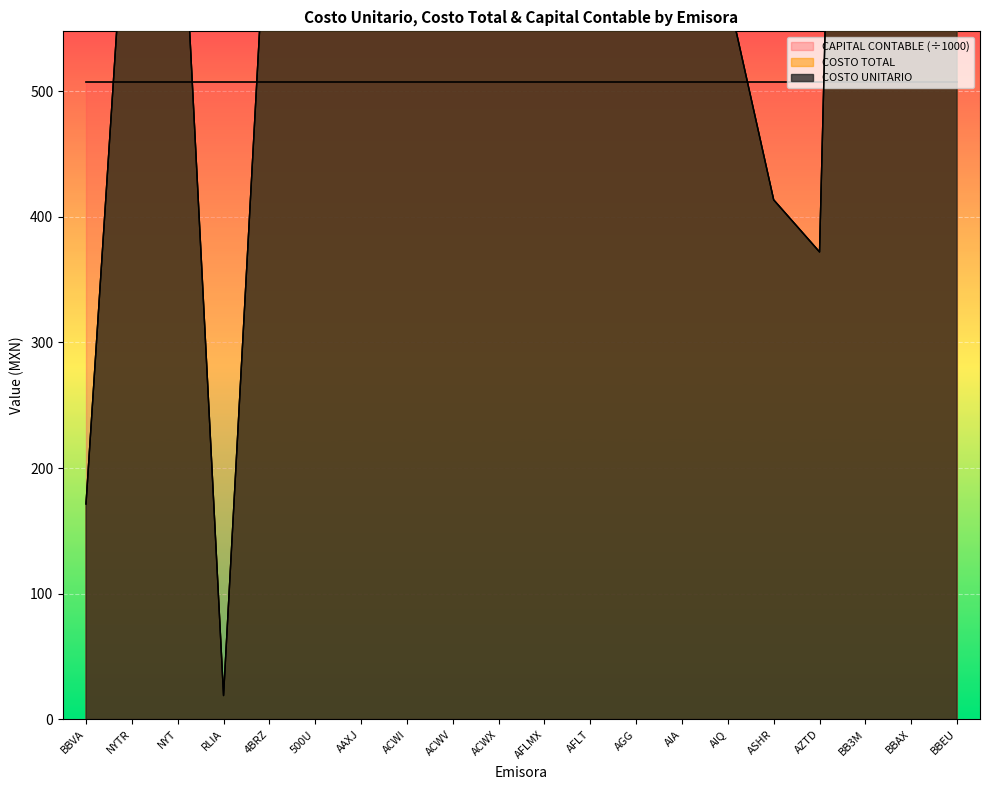

At which label does COSTO TOTAL reach its peak?

AFLT